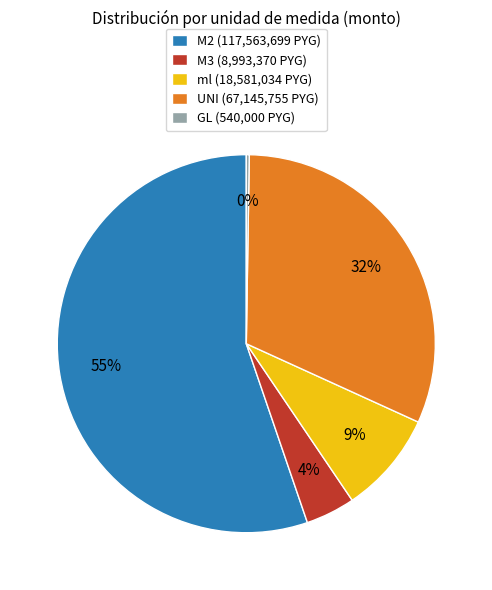

Combined, do M2 (117,563,699 PYG) and ml (18,581,034 PYG) account for over 50%?

Yes